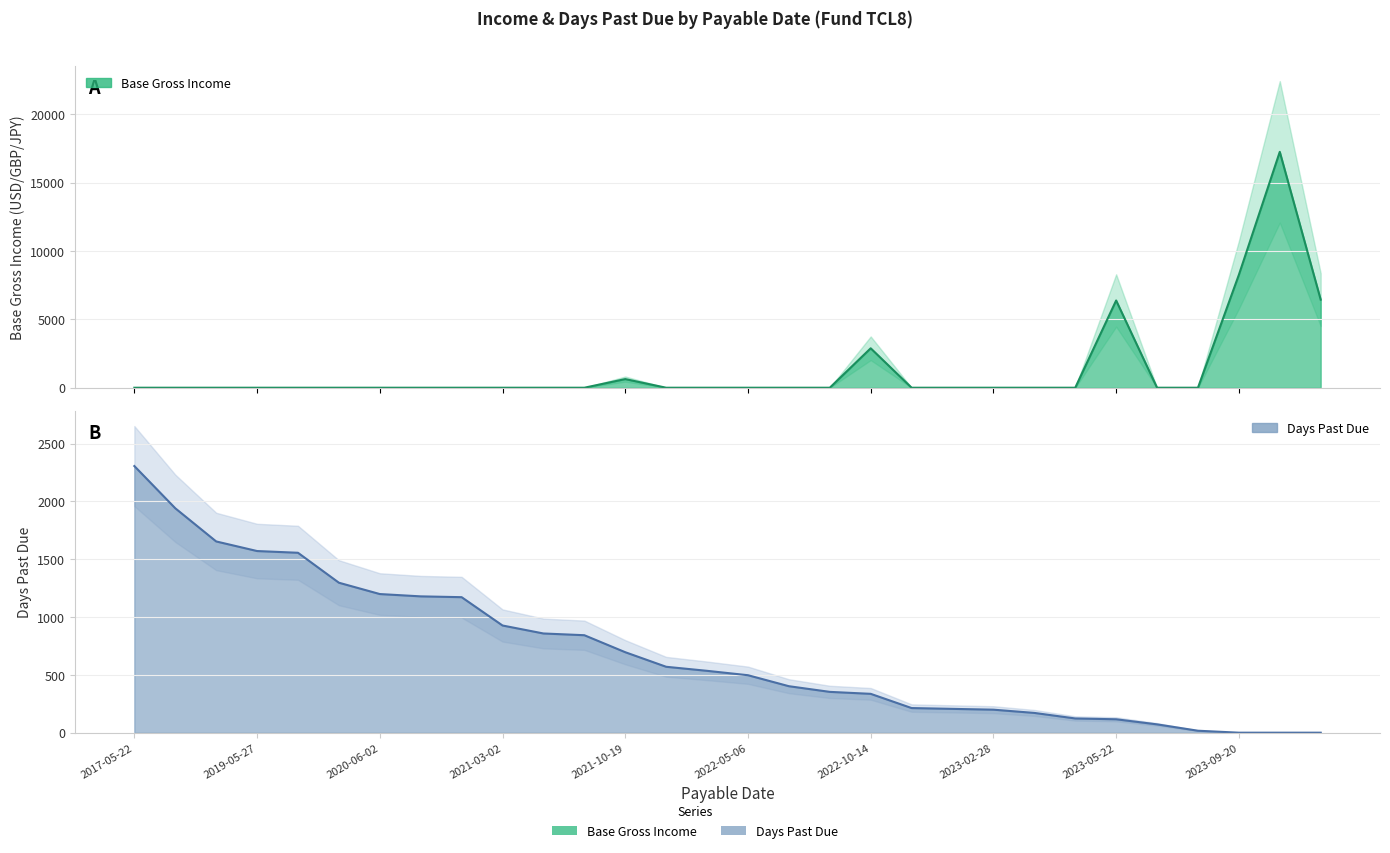

True or false: Base Gross Income has a value of 0.0 at 2021-05-25.

True